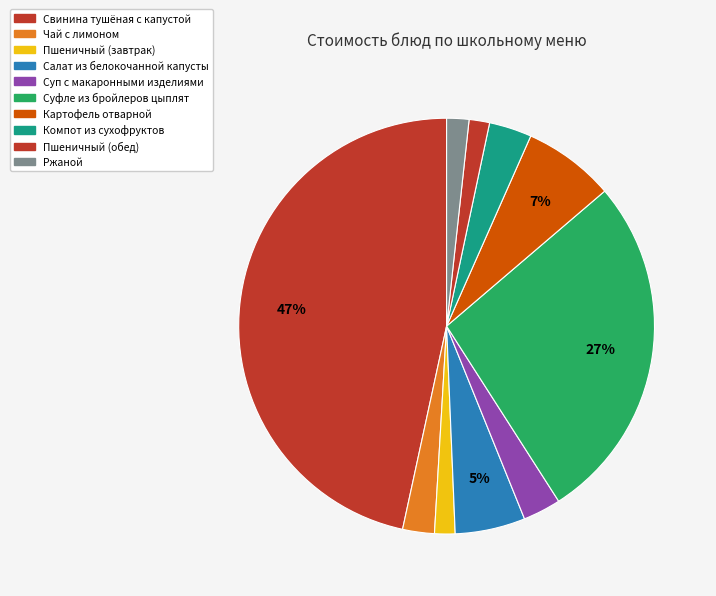

How many slices are in this pie chart?

10